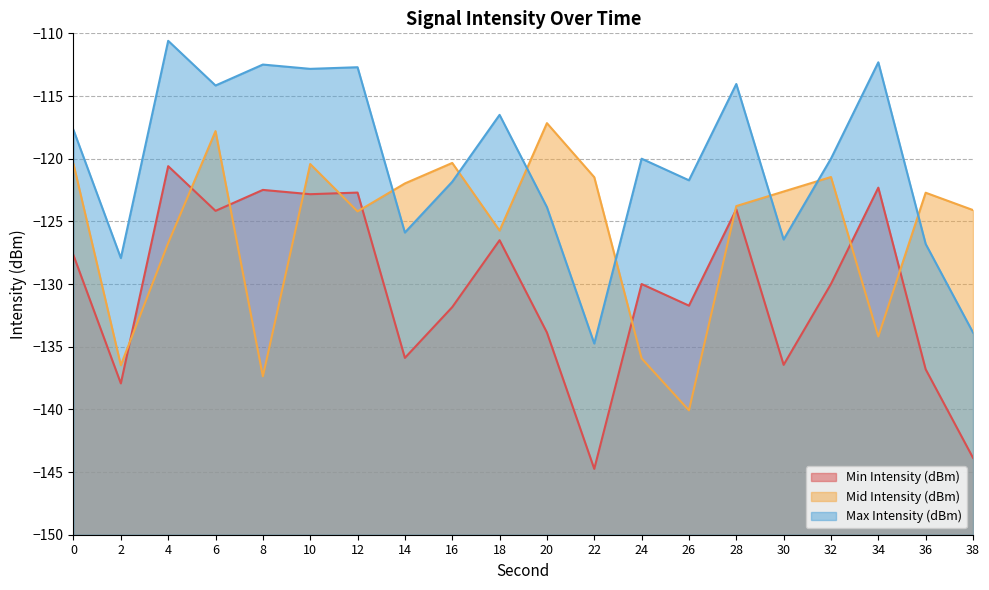

At 20, list the series in order from smallest to largest.

Min Intensity (dBm), Max Intensity (dBm), Mid Intensity (dBm)